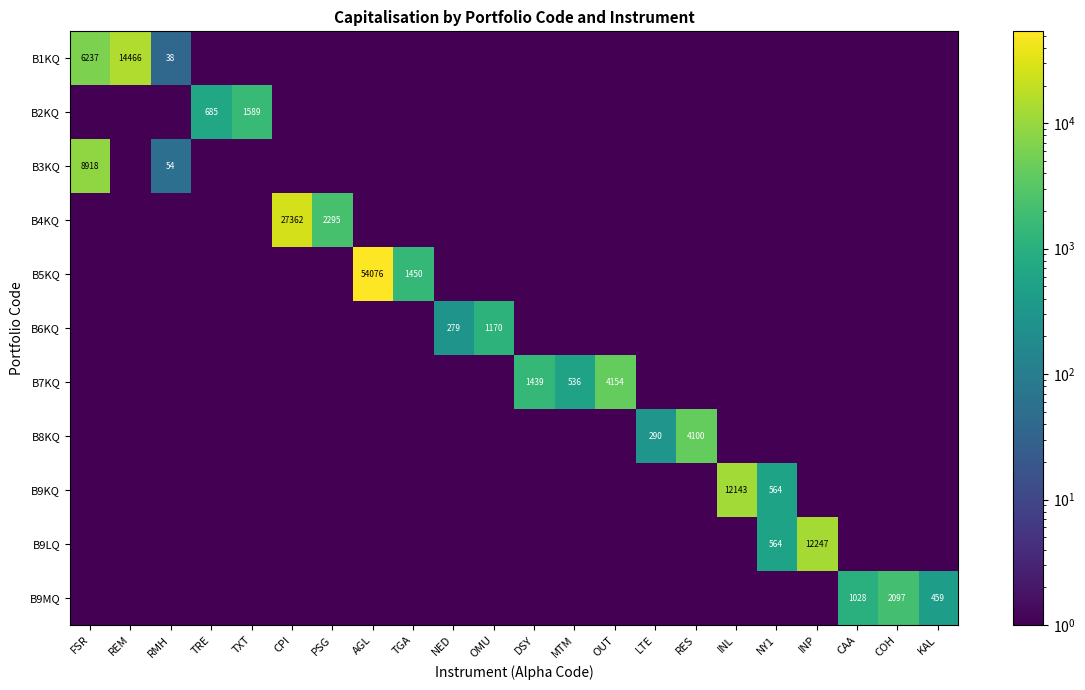

At which category is the sum across all series the highest?

AGL